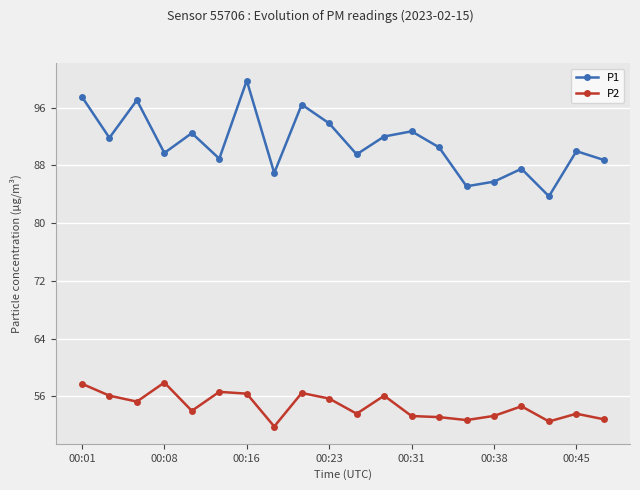

What are all the series names shown in the legend?

P1, P2